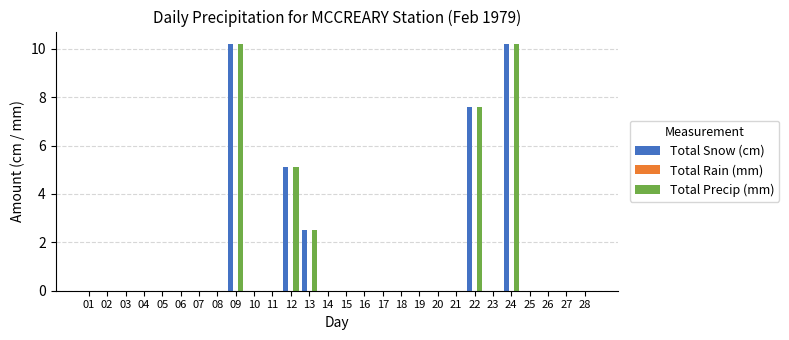

The Total Precip (mm) series shows 0.0 at 23. True or false?

True